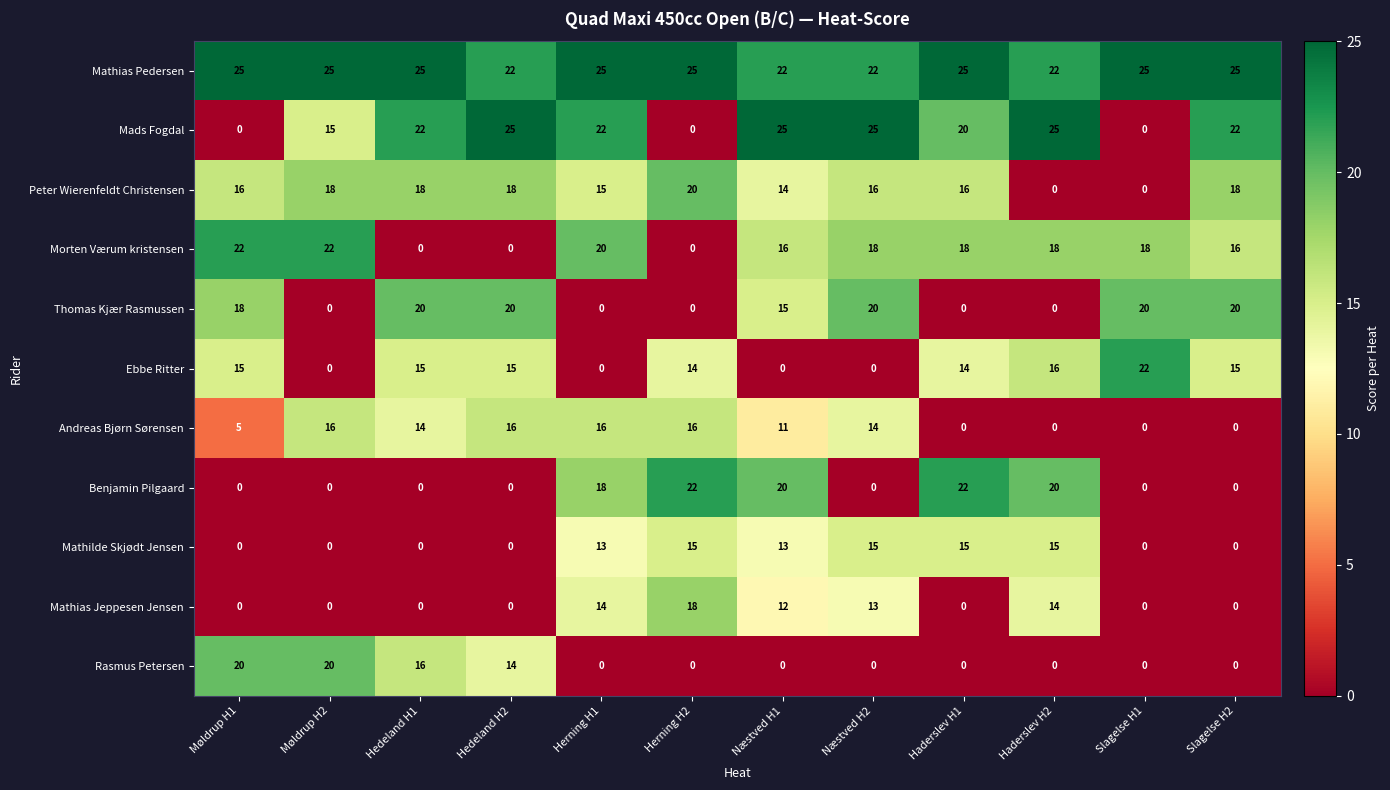

The value of Peter Wierenfeldt Christensen at Næstved H2 is 7. True or false?

False